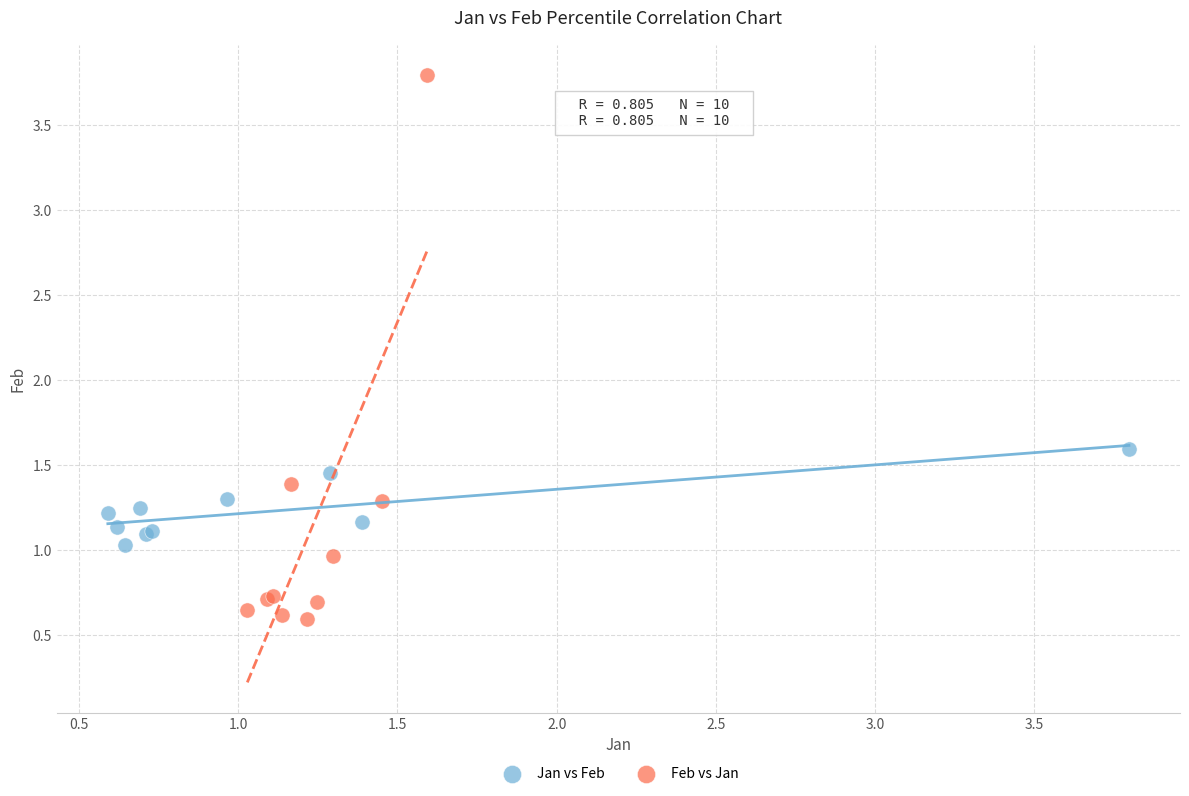

Which series reaches the maximum Y coordinate?

Feb vs Jan